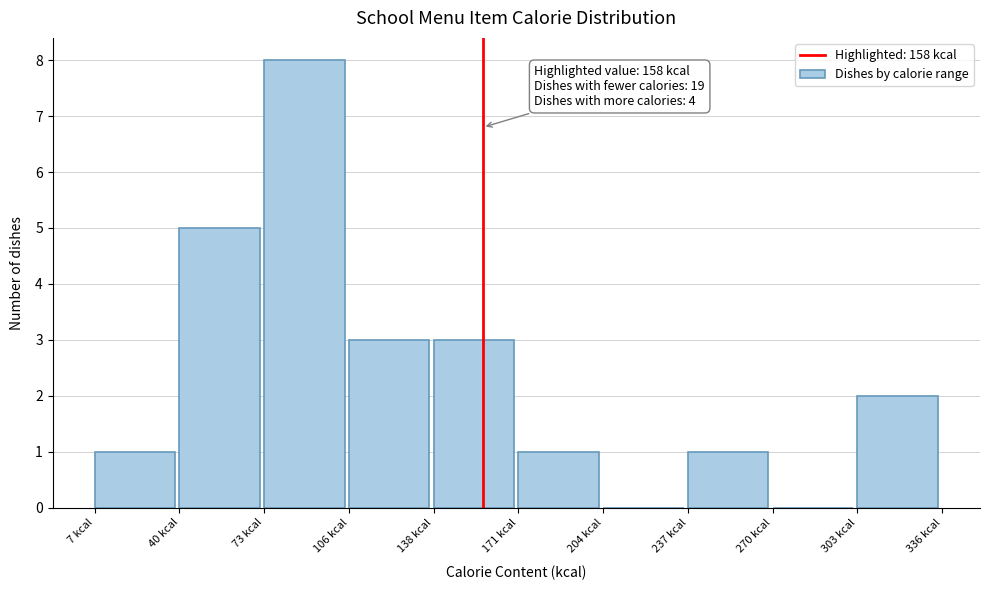

Over which range of the x-axis is the bar tallest?

75 to 105